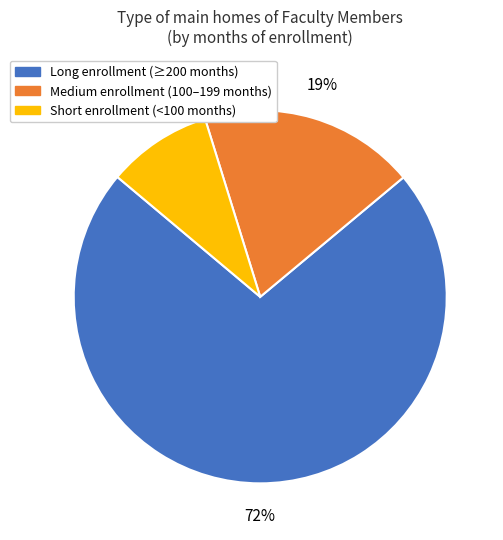

Between Long enrollment (≥200 months) and Short enrollment (<100 months), which is larger?

Long enrollment (≥200 months)